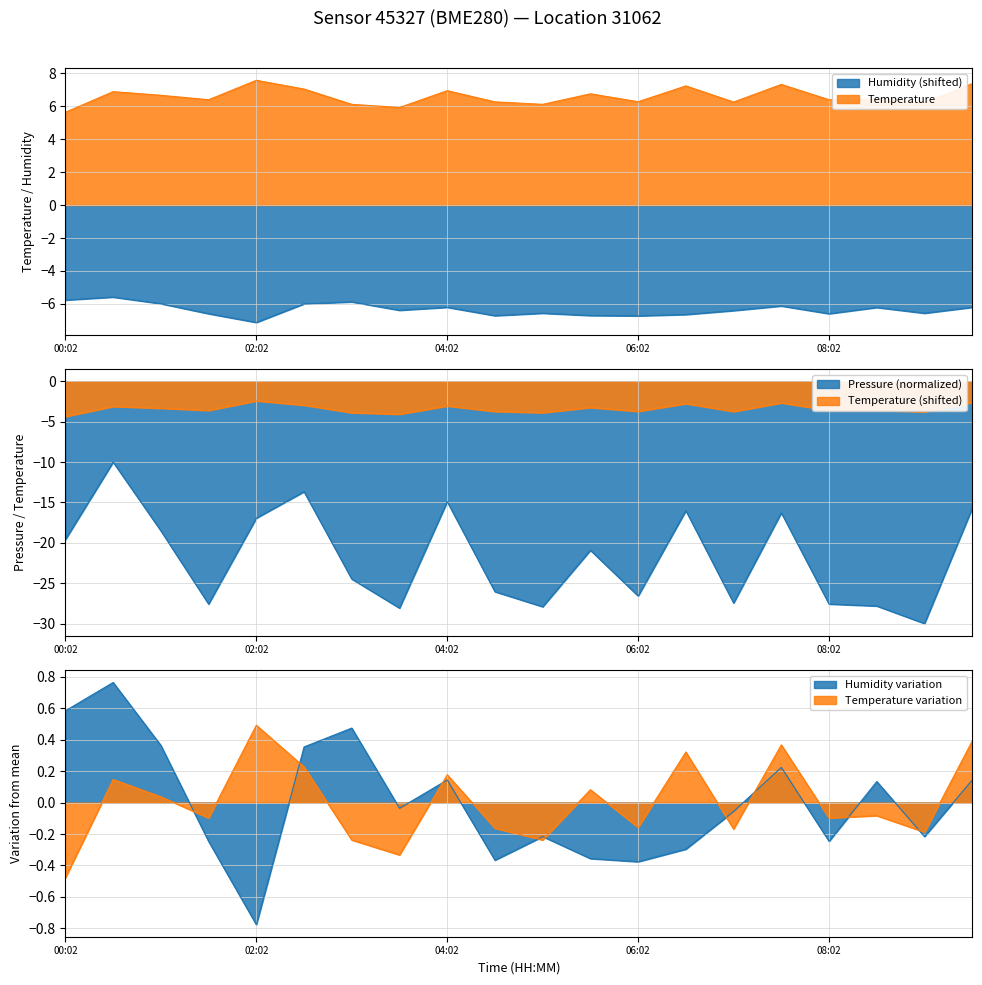

What position from the right is 07:02?

6